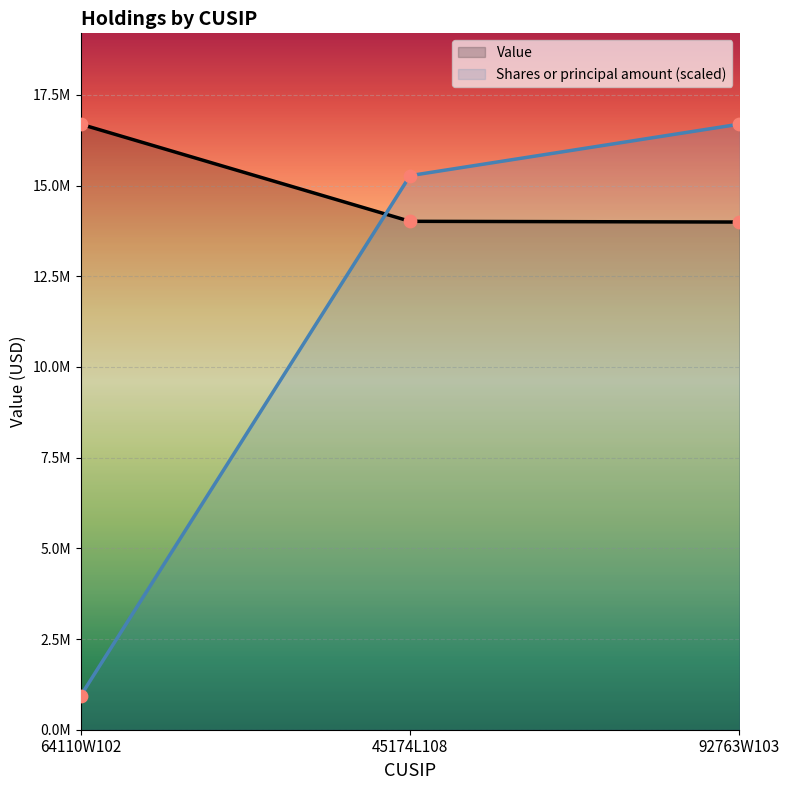

At how many categories does at least one series exceed 15276482?

2